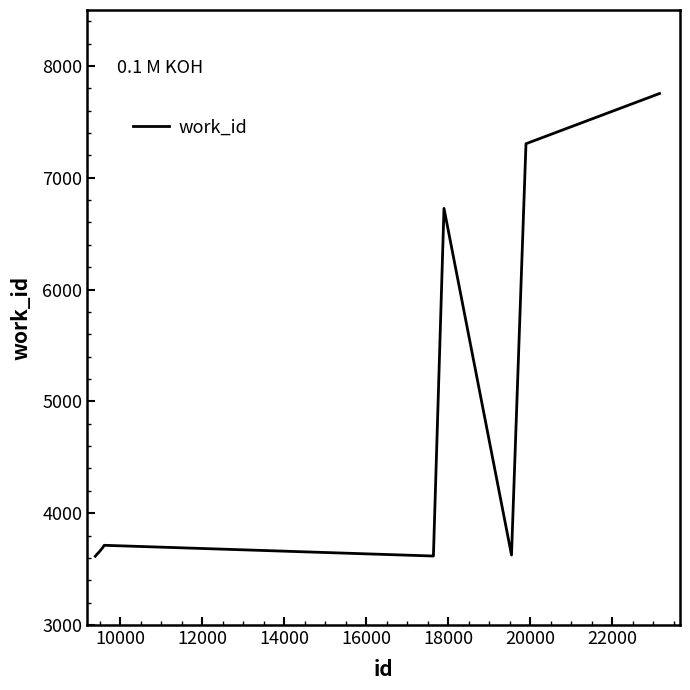

What is the smallest value displayed?

3615